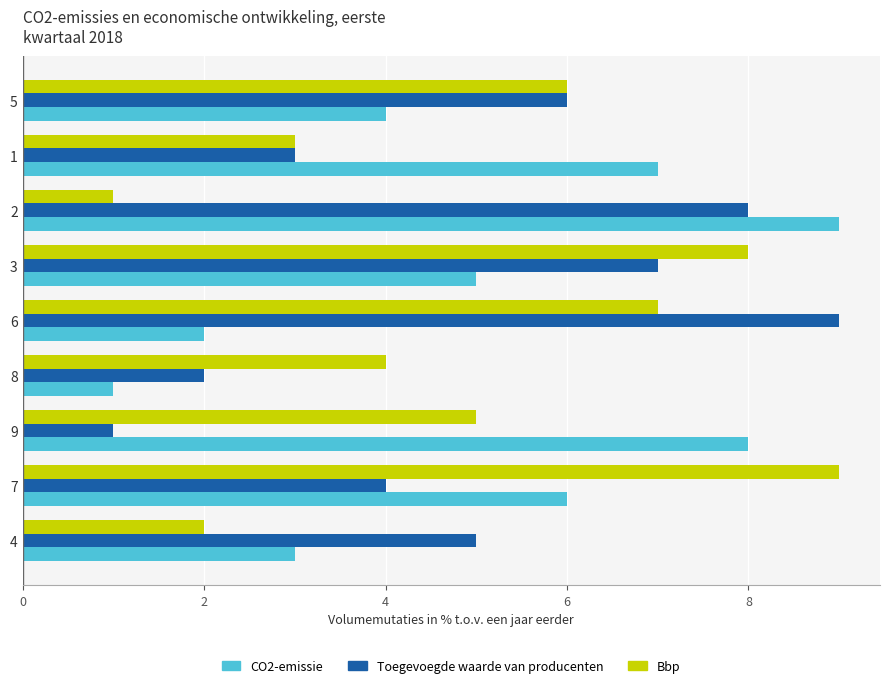

The CO2-emissie series shows 5 at 6. True or false?

False